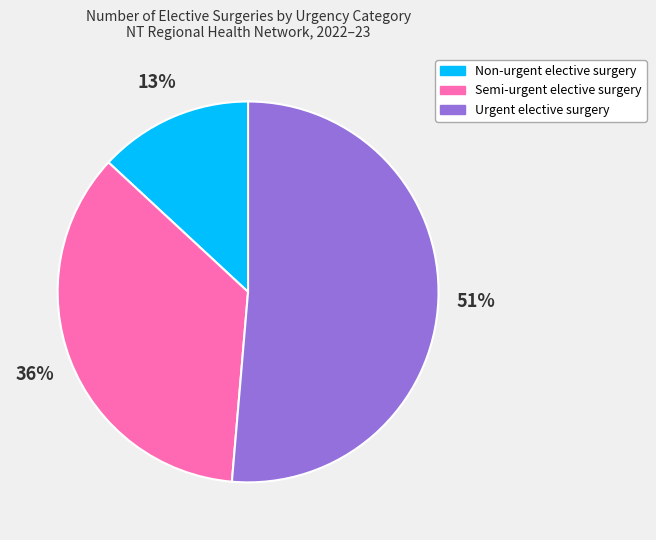

The Semi-urgent elective surgery slice represents 23% of the pie. True or false?

False